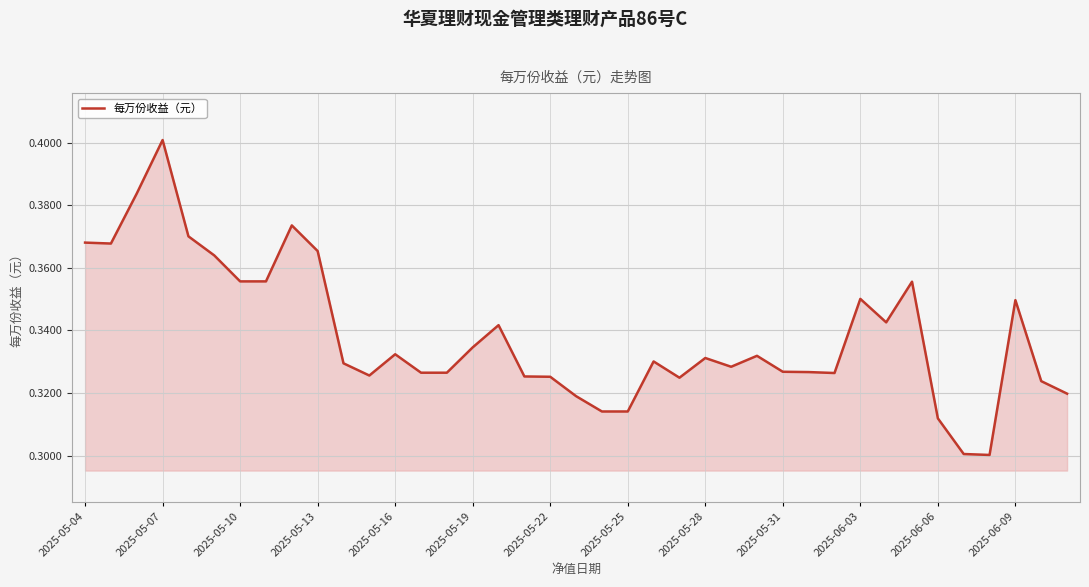

What is the average value?

0.3